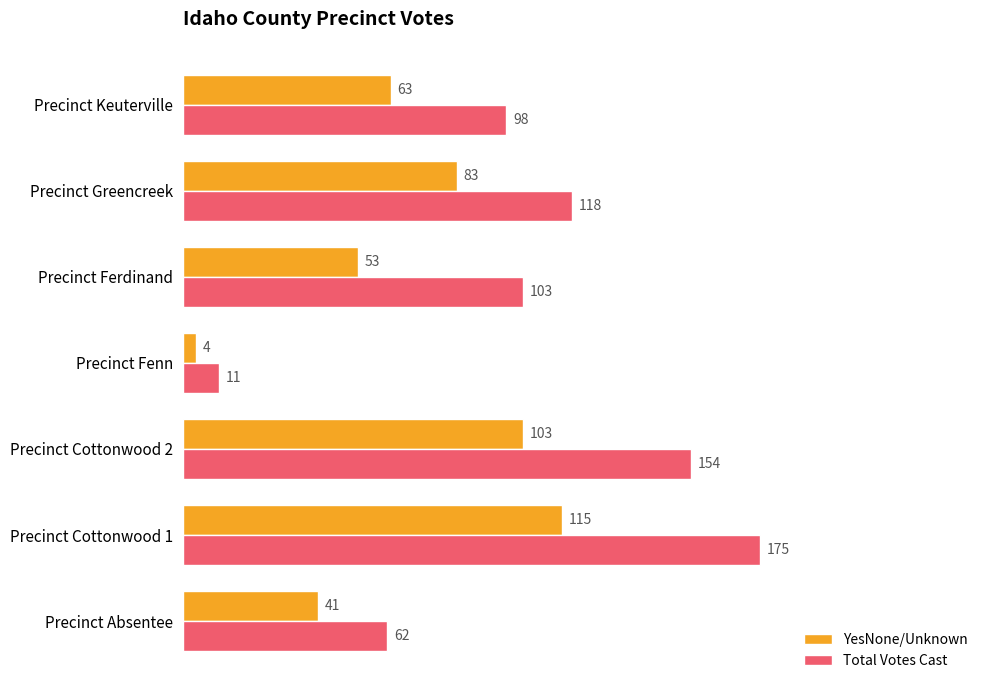

Rank the categories by YesNone/Unknown value from lowest to highest.

Precinct Fenn, Precinct Absentee, Precinct Ferdinand, Precinct Keuterville, Precinct Greencreek, Precinct Cottonwood 2, Precinct Cottonwood 1